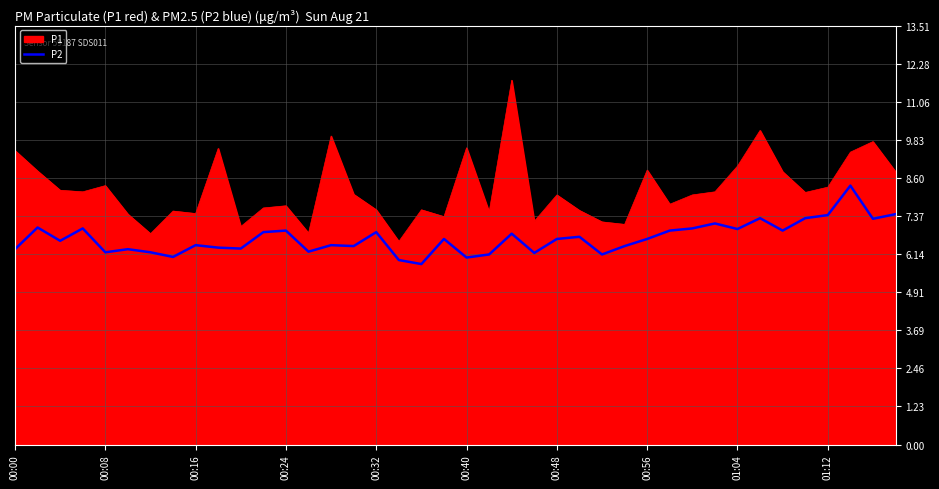

What is the average value?

6.7